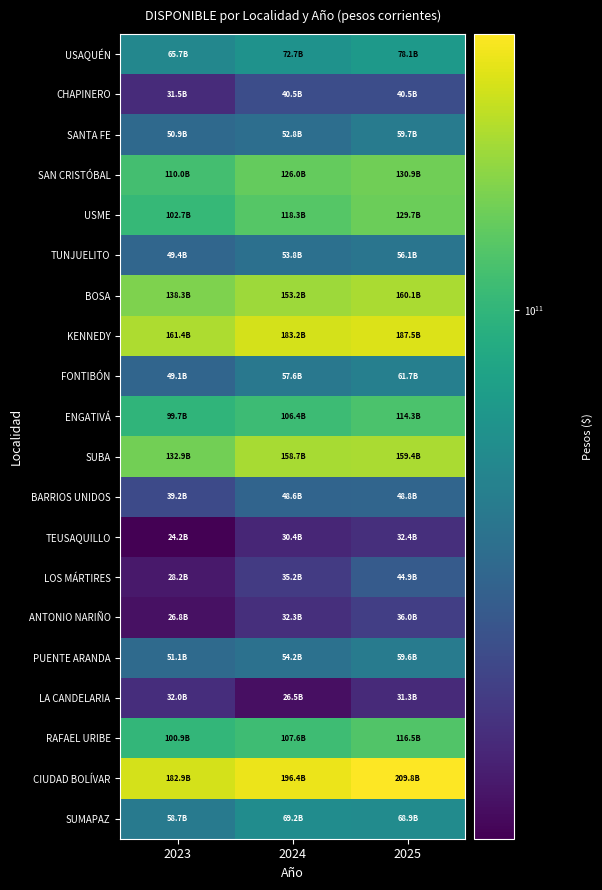

What is the difference between the highest and lowest values at 2025?

178489166000